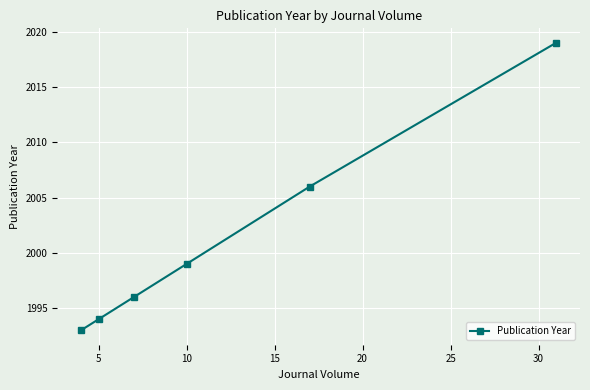

What is the average value?

2001